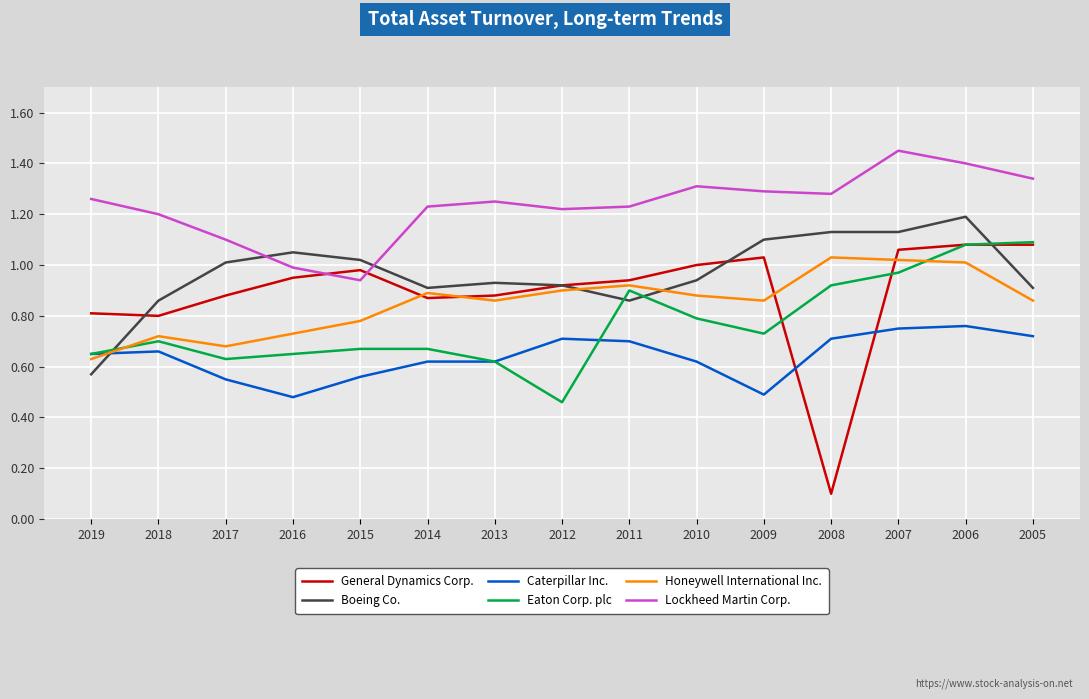

At which category does the chart reach its peak across all series?

2007